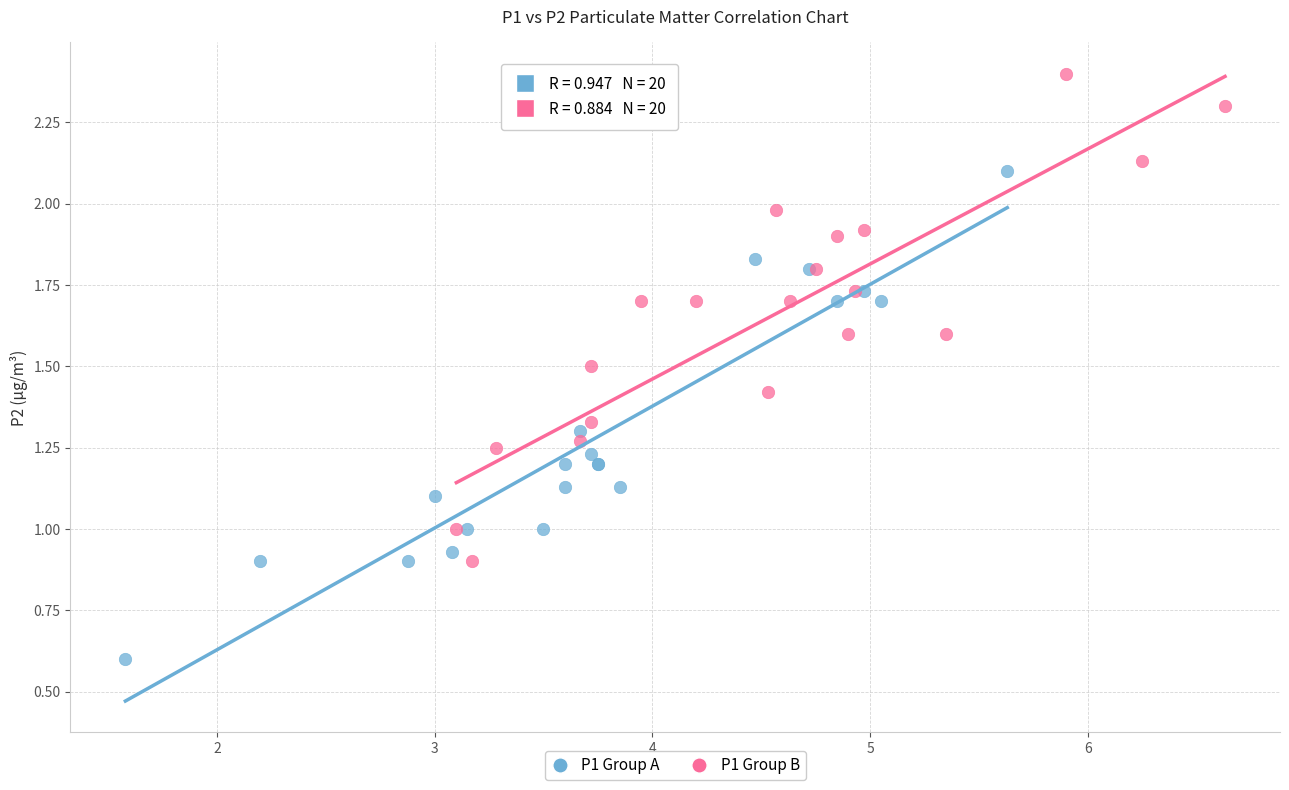

Which series contains the highest Y value?

P1 Group B